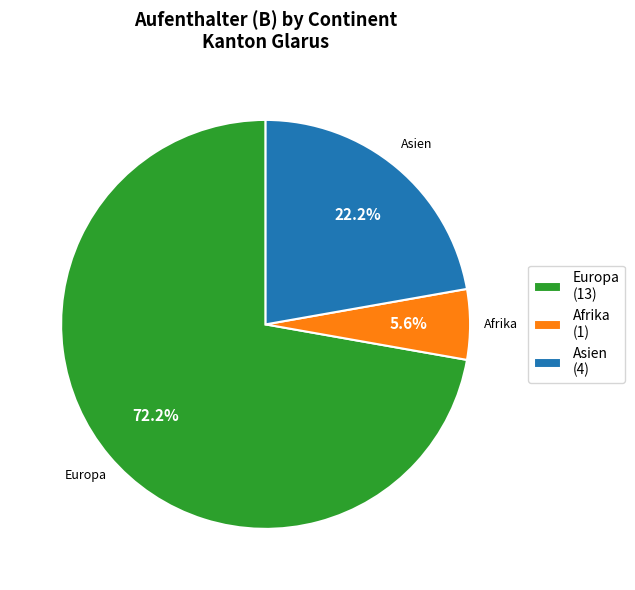

How many segments does this pie chart have?

3